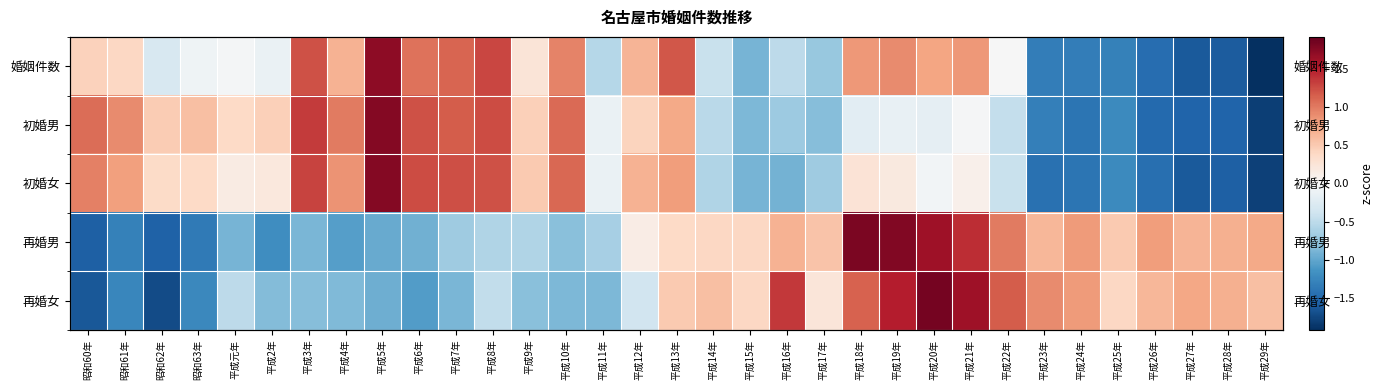

Rank the series at 平成13年 from highest to lowest value.

婚姻件数, 初婚女, 初婚男, 再婚女, 再婚男